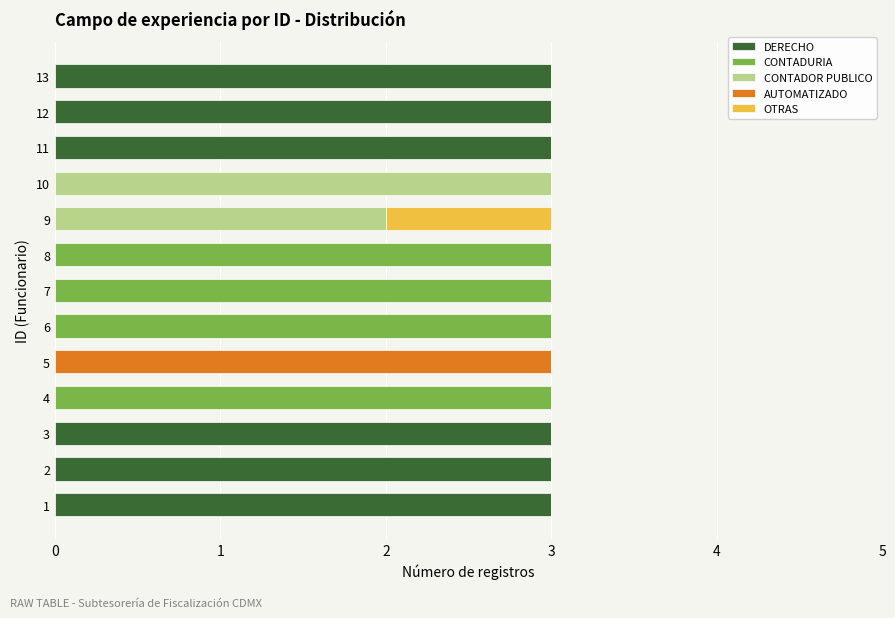

The value of DERECHO at 11 is 3. True or false?

True